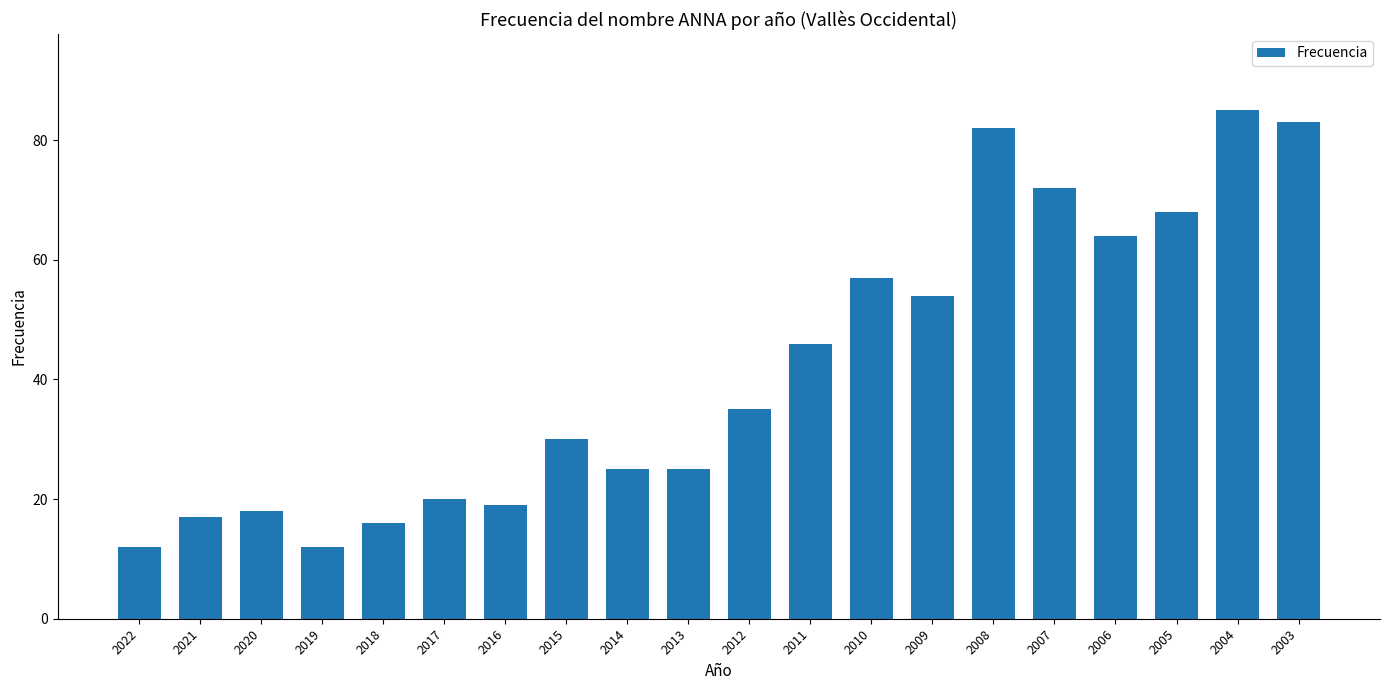

What is the difference between the maximum and second lowest values?

73